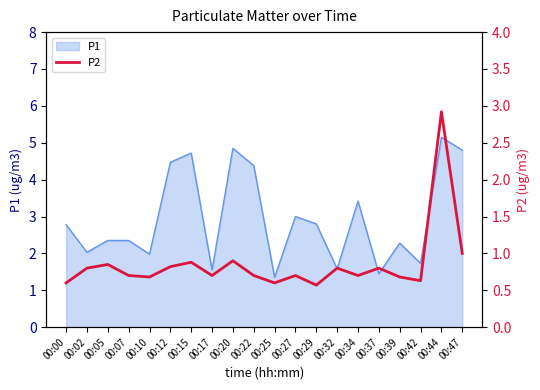

List the labels in order of value, smallest first.

00:29, 00:00, 00:25, 00:42, 00:10, 00:39, 00:07, 00:17, 00:22, 00:27, 00:34, 00:02, 00:32, 00:37, 00:12, 00:05, 00:15, 00:20, 00:47, 00:44